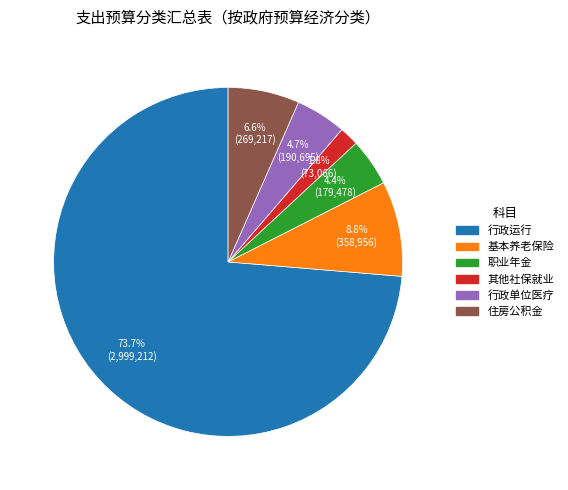

Does any single category account for the majority?

Yes